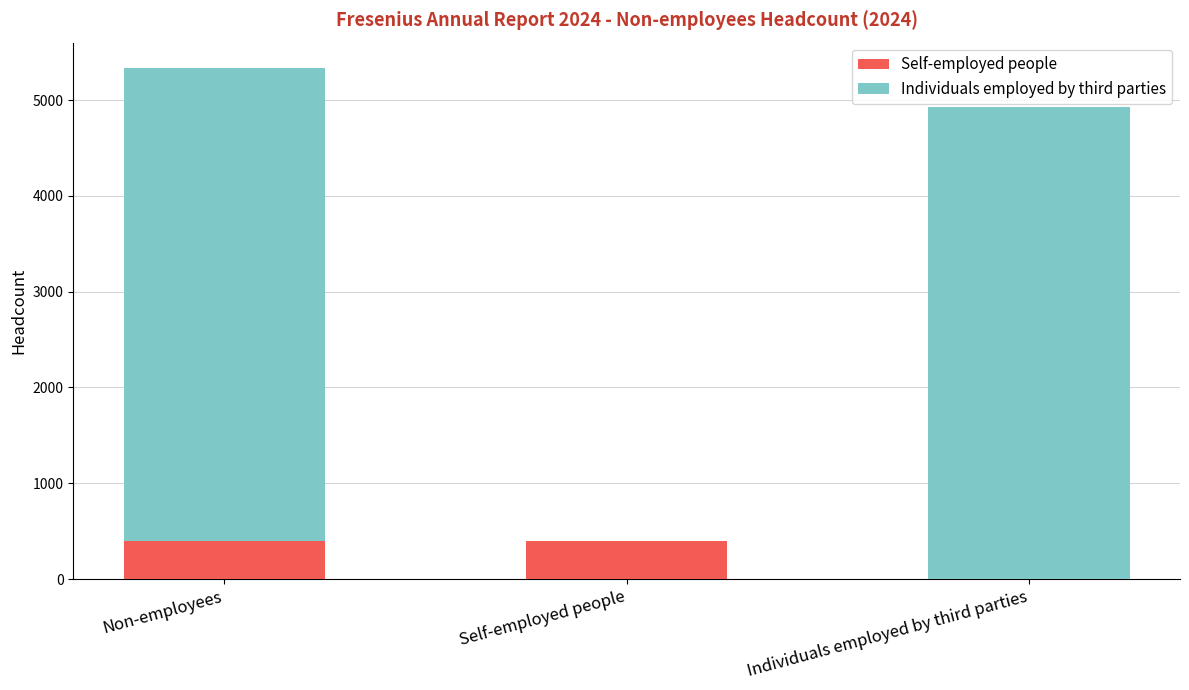

The value of Self-employed people at Self-employed people is 401. True or false?

True